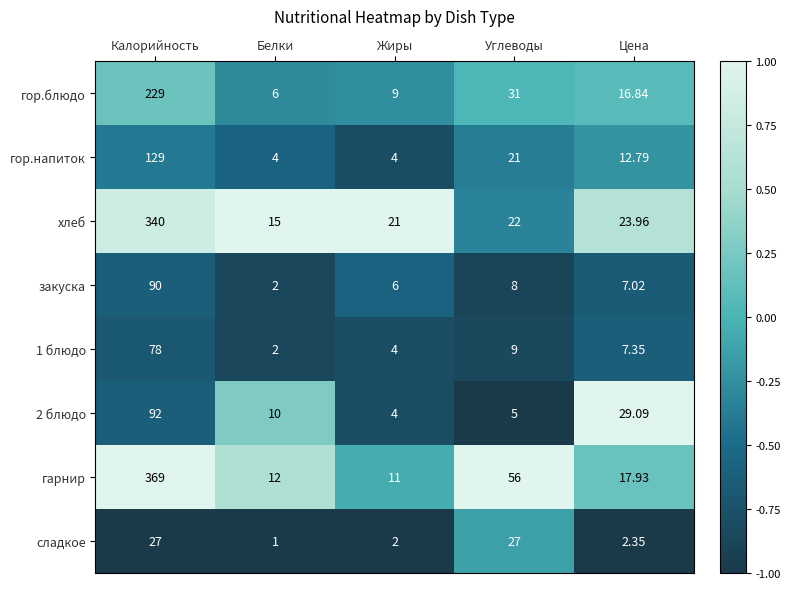

Between Калорийность and Углеводы, which series saw the biggest shift?

хлеб